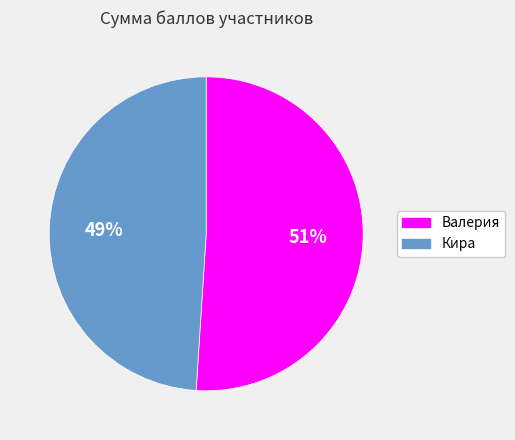

To the nearest percent, what is the difference between the largest and smallest slice percentages?

2%